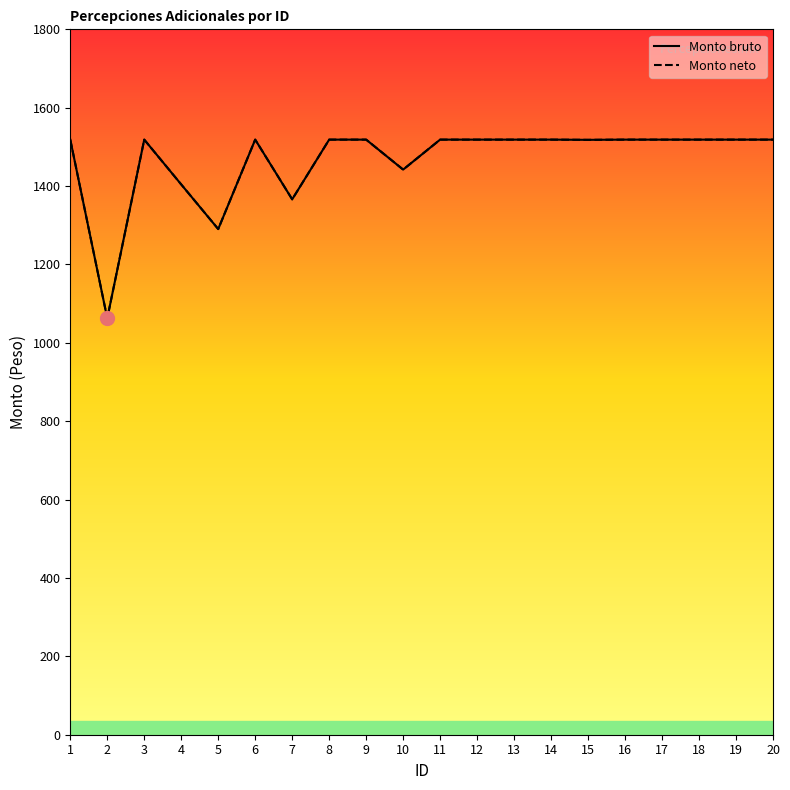

At which category does Monto bruto reach its first local valley?

2